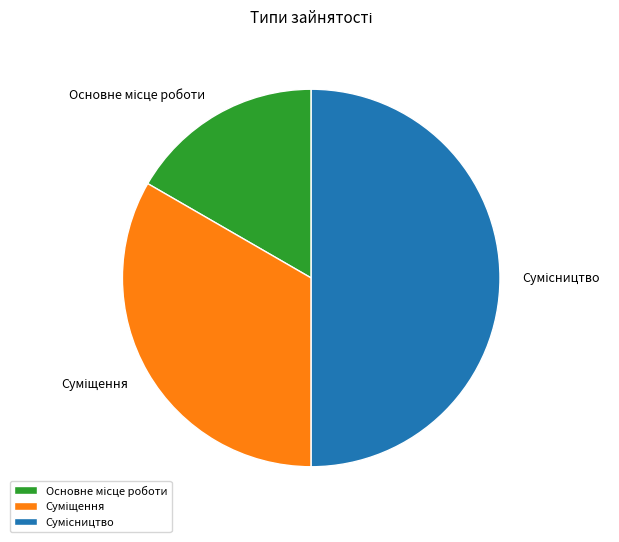

How many slices are in this pie chart?

3